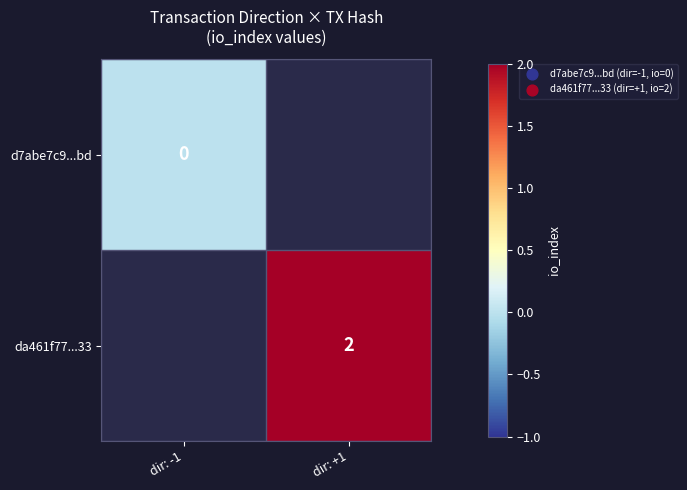

The da461f77...33 series shows 2 at dir: +1. True or false?

True